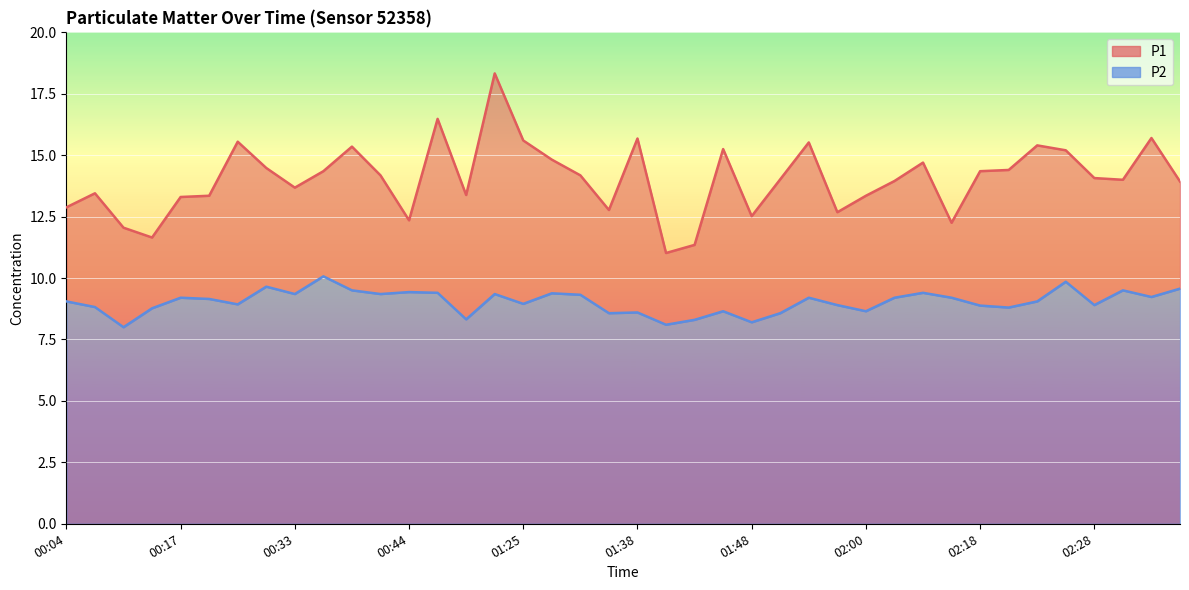

Which series has the largest range (max minus min)?

P1